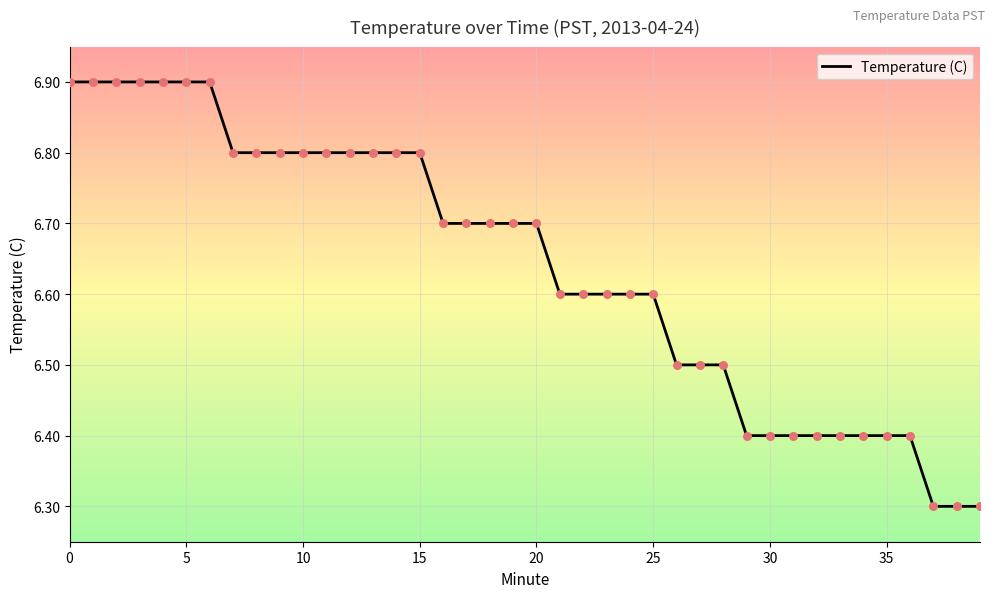

What is the maximum value shown in the chart?

6.9